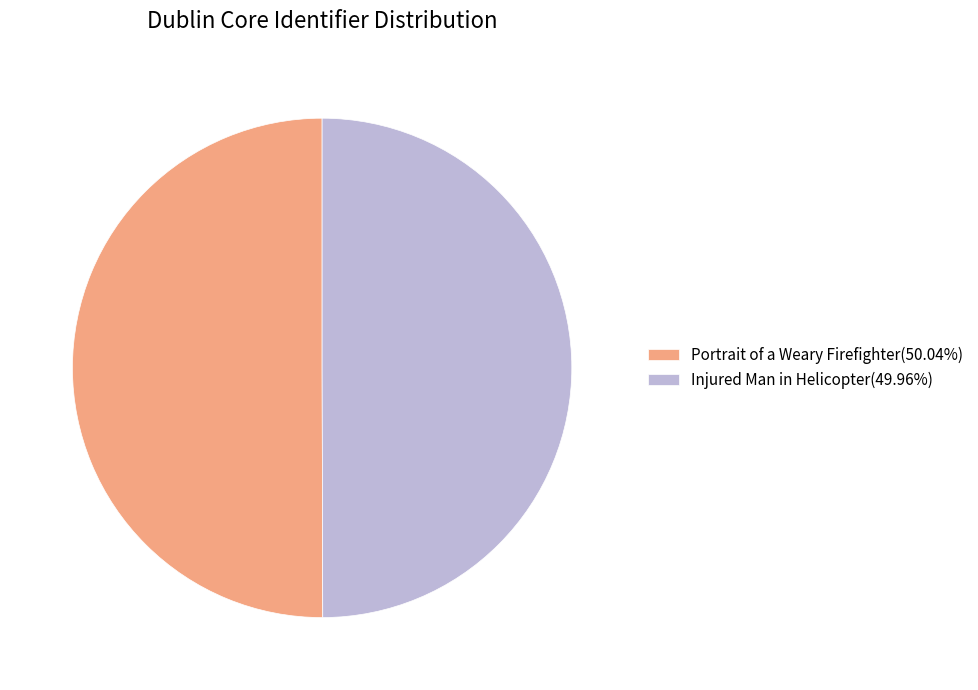

Do Portrait of a Weary Firefighter(50.04%) and Injured Man in Helicopter(49.96%) together represent more than half of the pie?

Yes